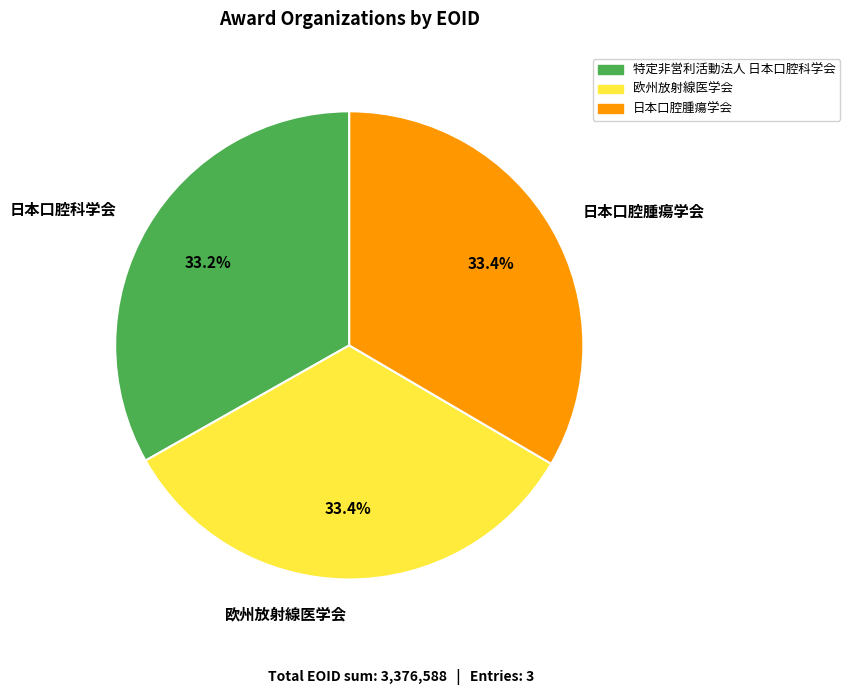

Is it true that 日本口腔腫瘍学会 is 33% of the pie?

True